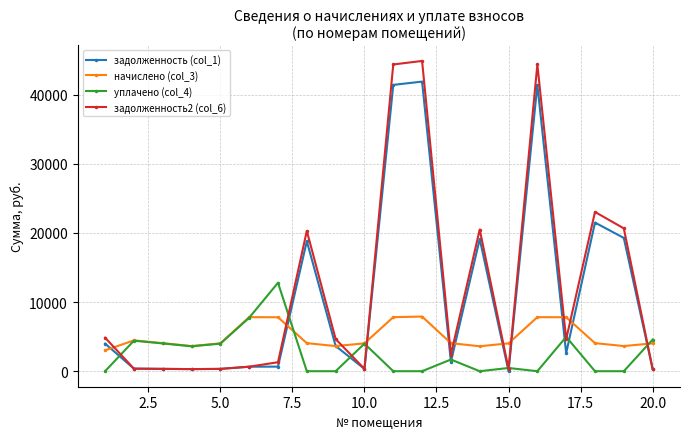

Count the number of data series in this chart.

4